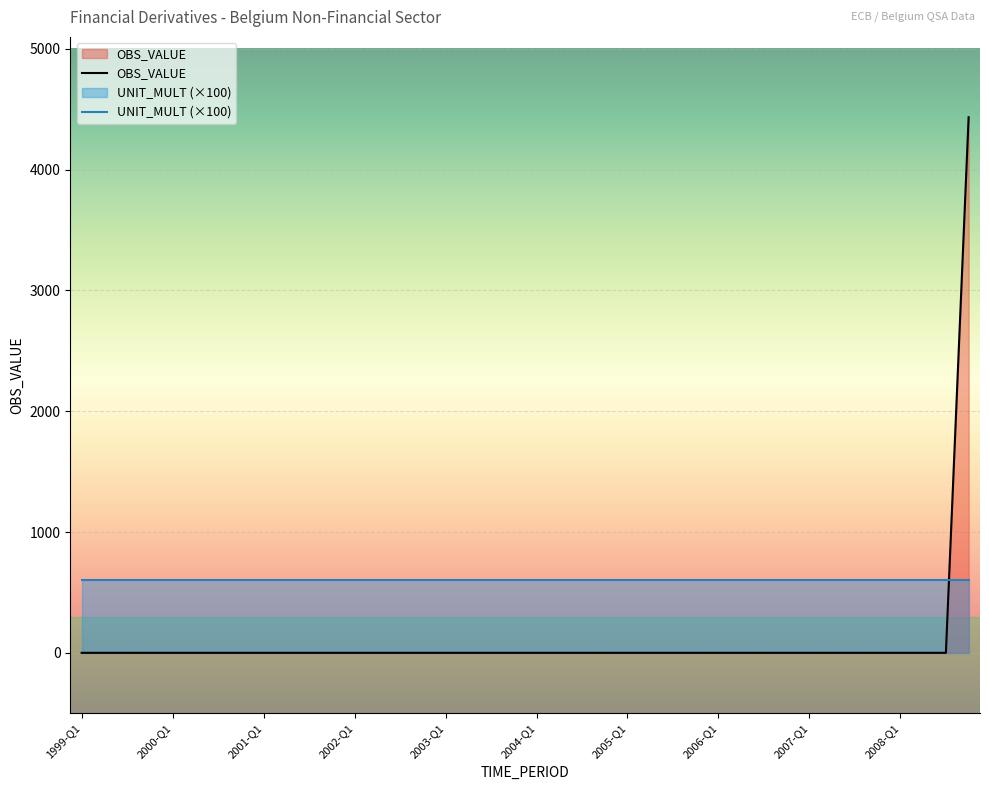

How many distinct data groups are displayed?

2